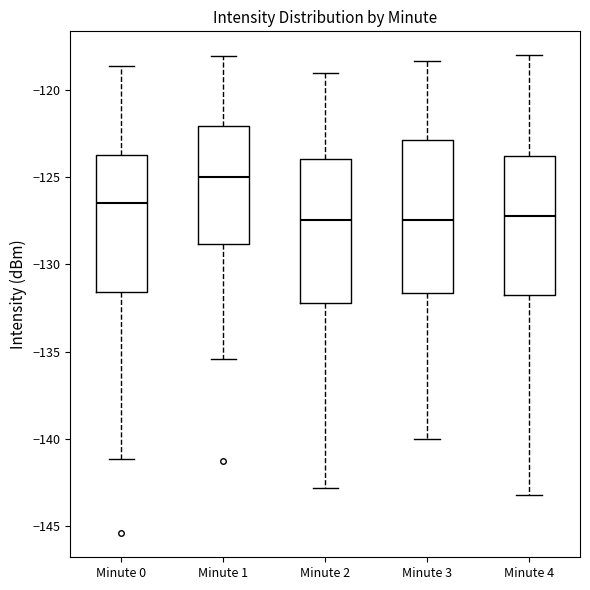

Reading left to right, read every box against the y-axis: the position of its median line, the range the box covers, and the ends of its whiskers. The values are not printed on the chart, so give them approximately, as read against the axis.

Minute 0: median -126.5, box -131.5 to -123.5, whiskers -141.0 to -118.5
Minute 1: median -125.0, box -129.0 to -122.0, whiskers -135.5 to -118.0
Minute 2: median -127.5, box -132.0 to -124.0, whiskers -143.0 to -119.0
Minute 3: median -127.5, box -131.5 to -123.0, whiskers -140.0 to -118.5
Minute 4: median -127.0, box -132.0 to -124.0, whiskers -143.0 to -118.0